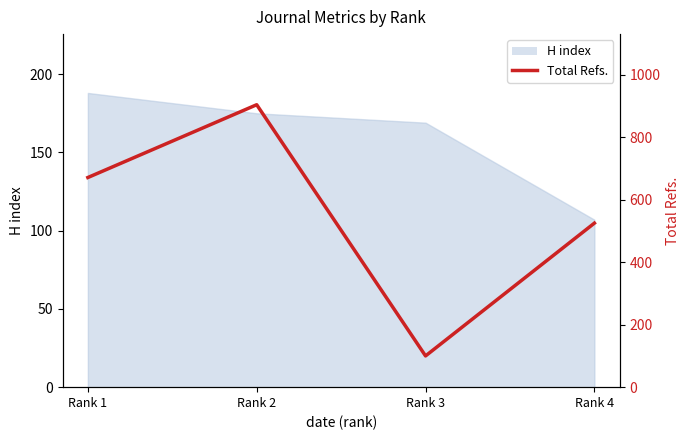

At which category does the chart reach its minimum across all series?

Rank 3